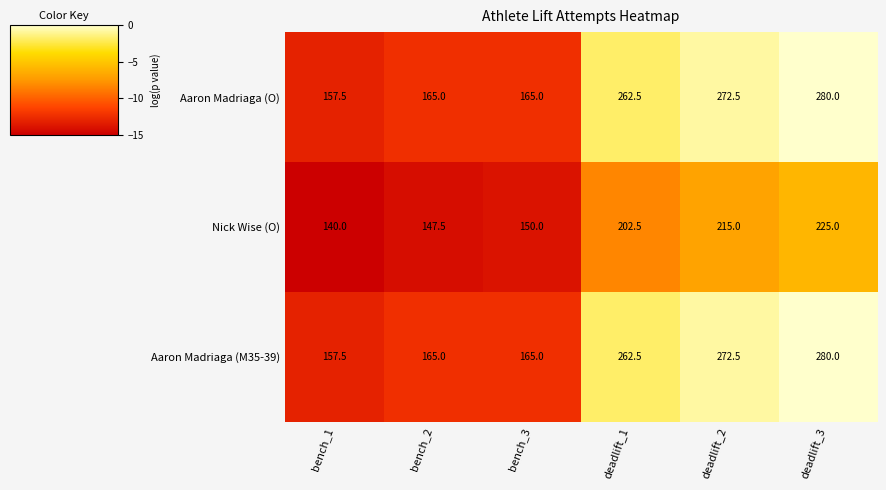

What is the sum of all Aaron Madriaga (M35-39) values?

1302.5